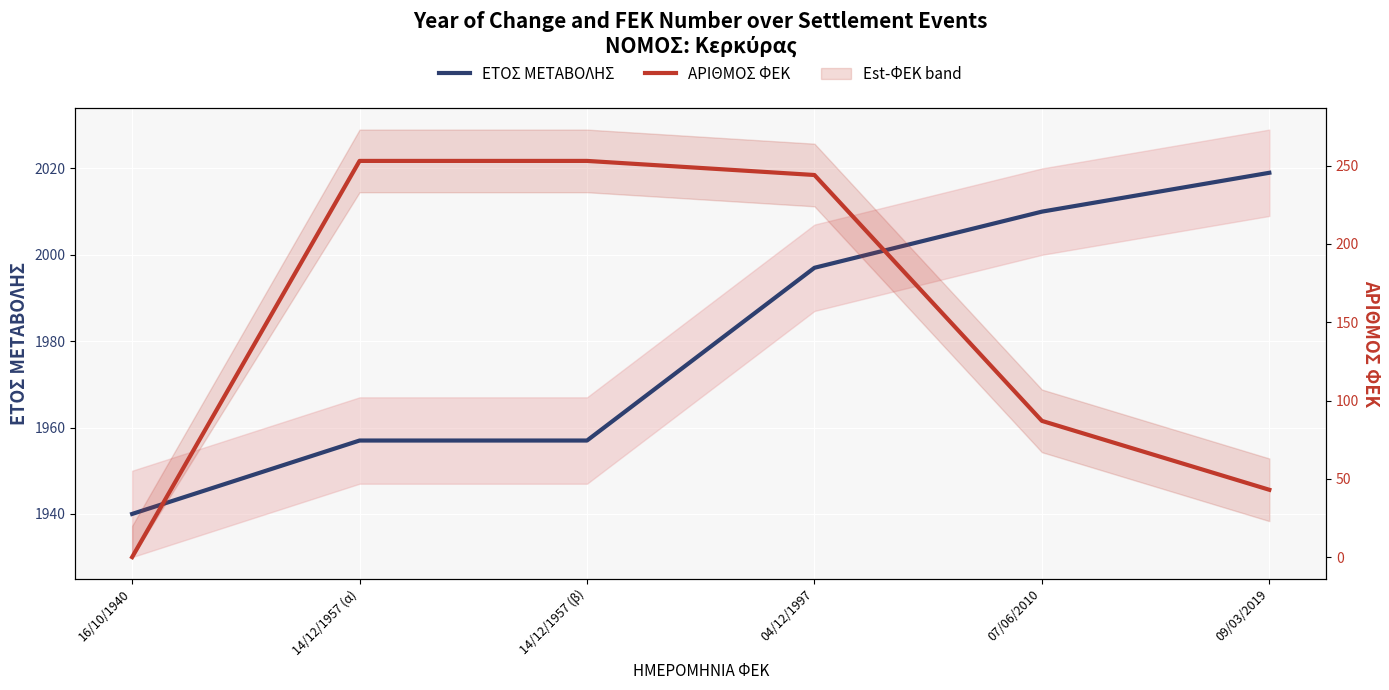

Which series changed the most between 04/12/1997 and 09/03/2019?

ΑΡΙΘΜΟΣ ΦΕΚ